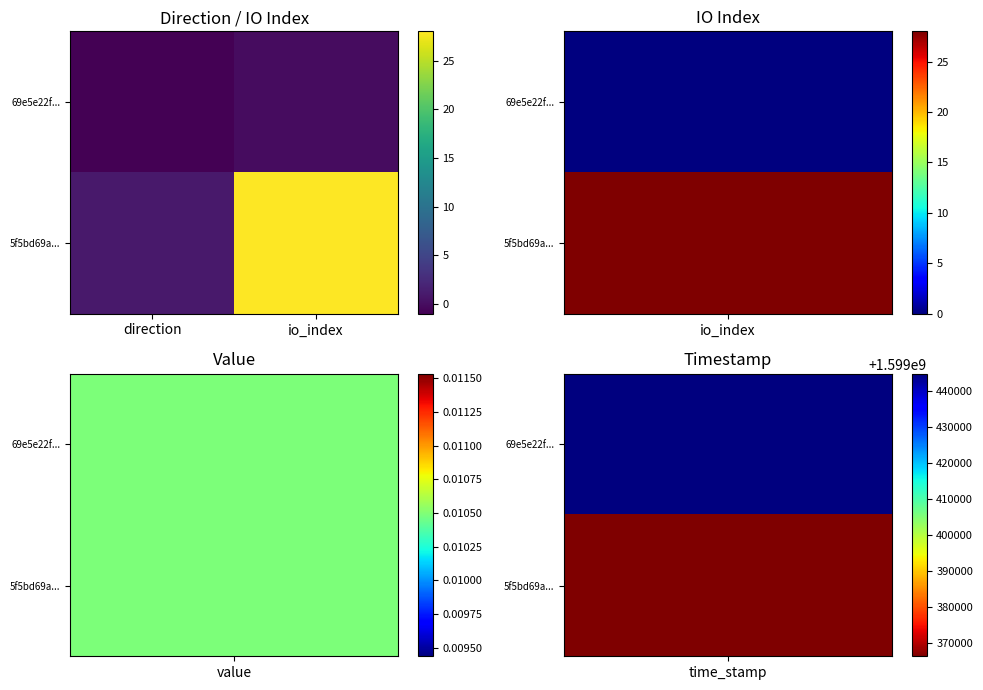

Reading left to right, transcribe all the data shown in this chart.

69e5e22f...: direction=-1	io_index=0
5f5bd69a...: direction=1	io_index=28